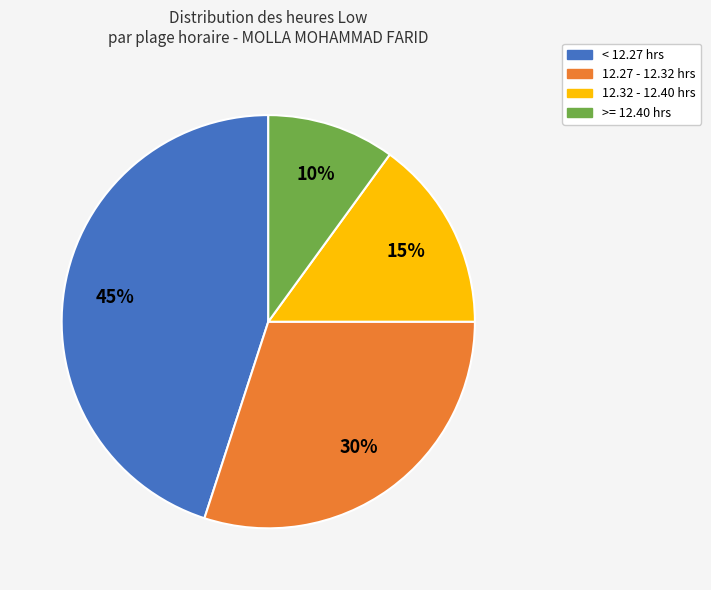

To the nearest percent, what is the average slice percentage?

25%